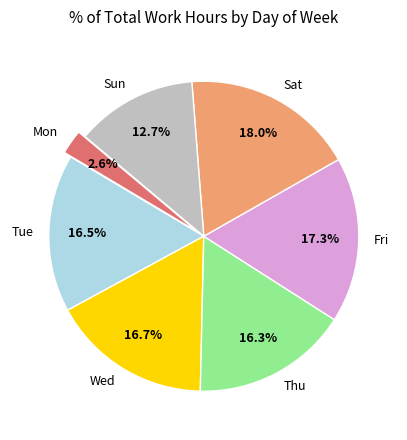

Is the sum of Thu and Tue greater than half?

No